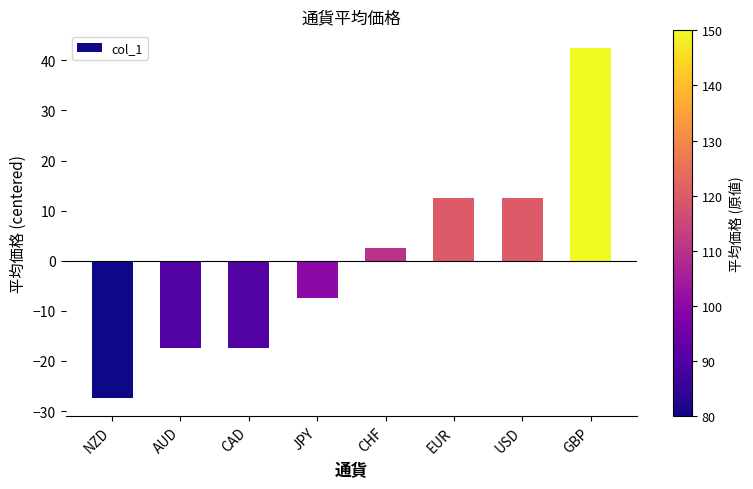

What is the change in value from CAD to CHF?

+20.0